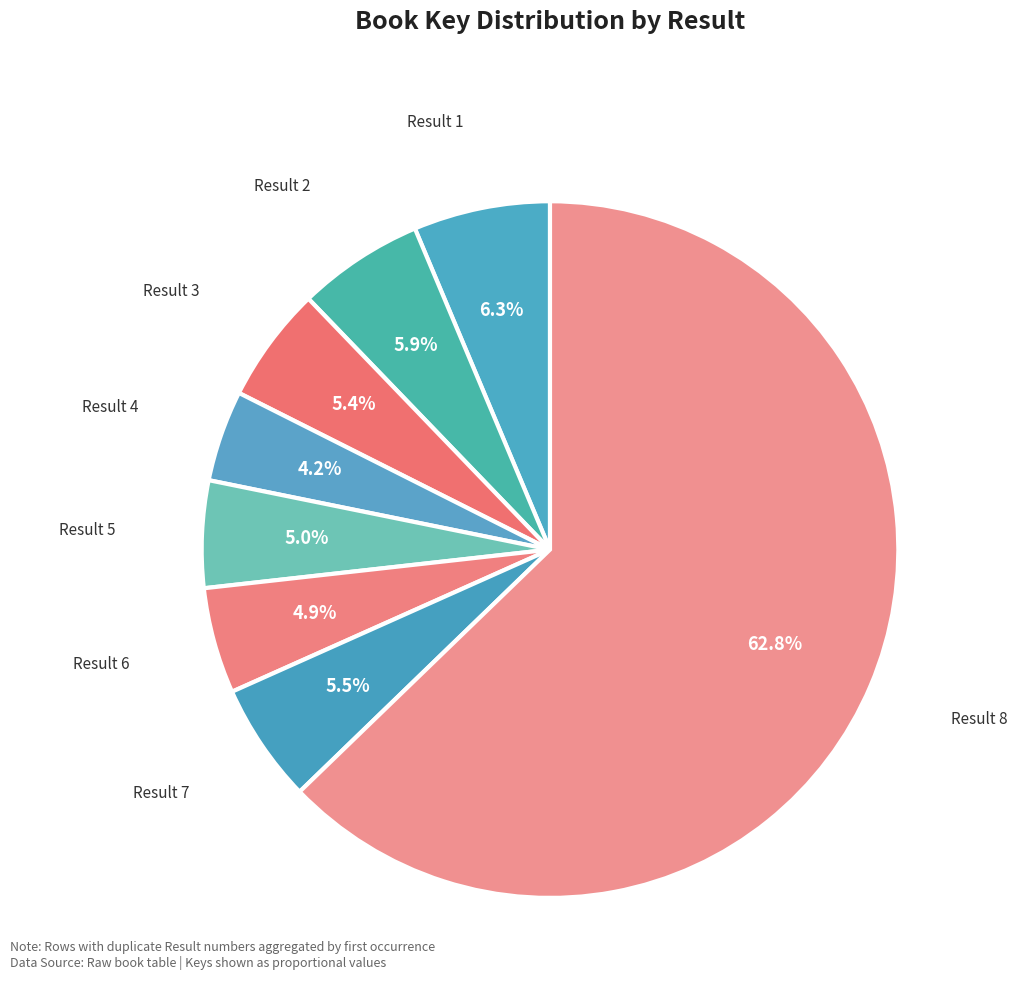

How many segments does this pie chart have?

8